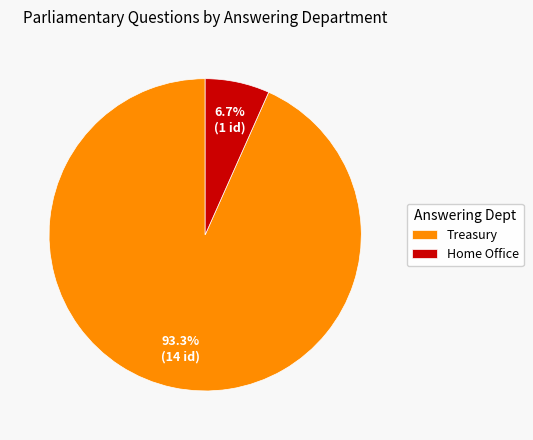

What is the smallest slice in the pie chart?

Home Office